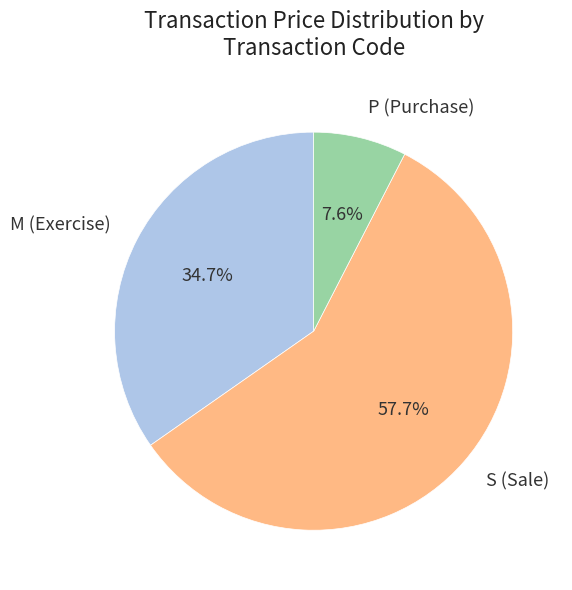

Rank the categories by value from lowest to highest.

P (Purchase), M (Exercise), S (Sale)